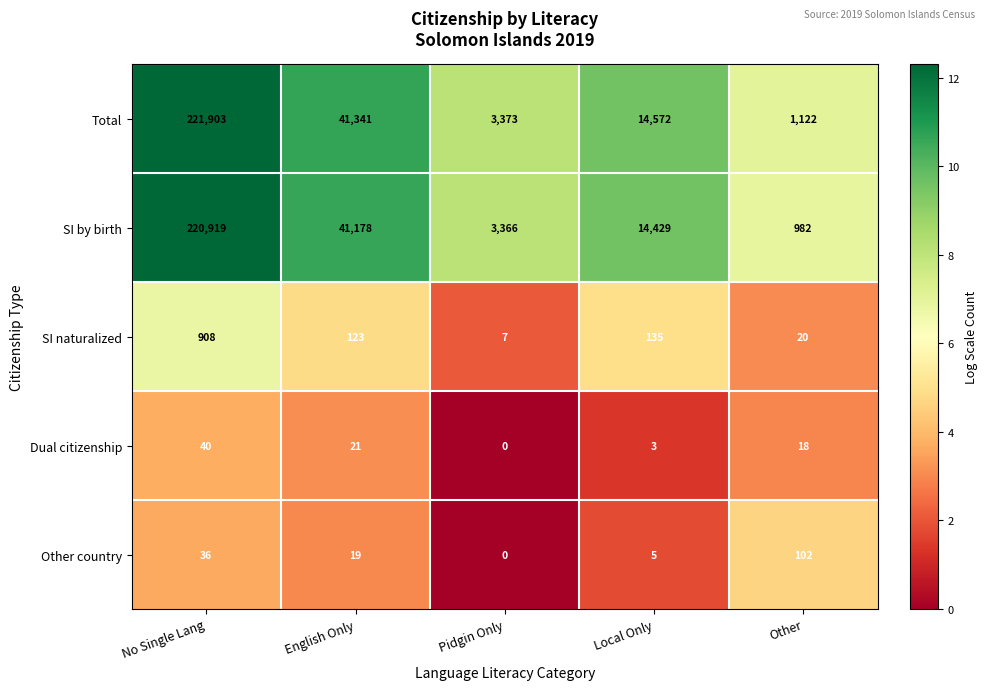

How many values in Dual citizenship are above zero?

4